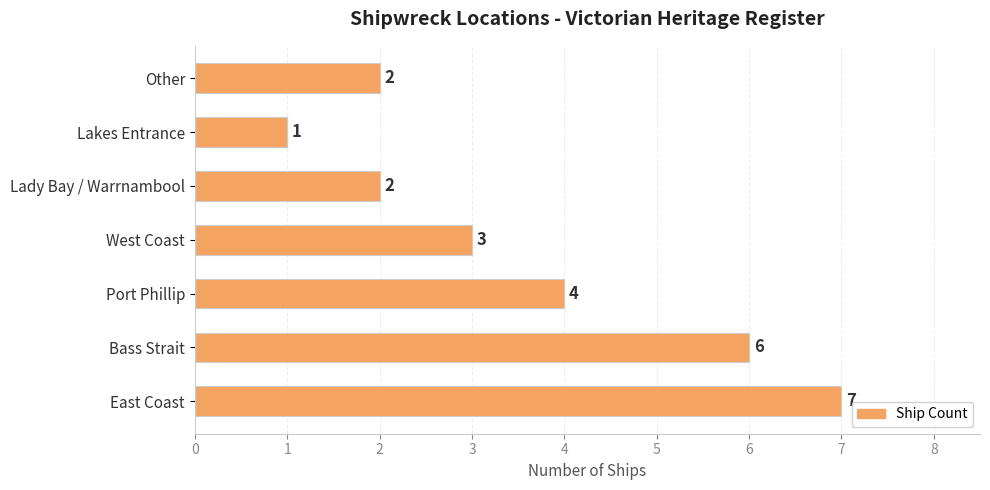

Count the number of categories in the chart.

7